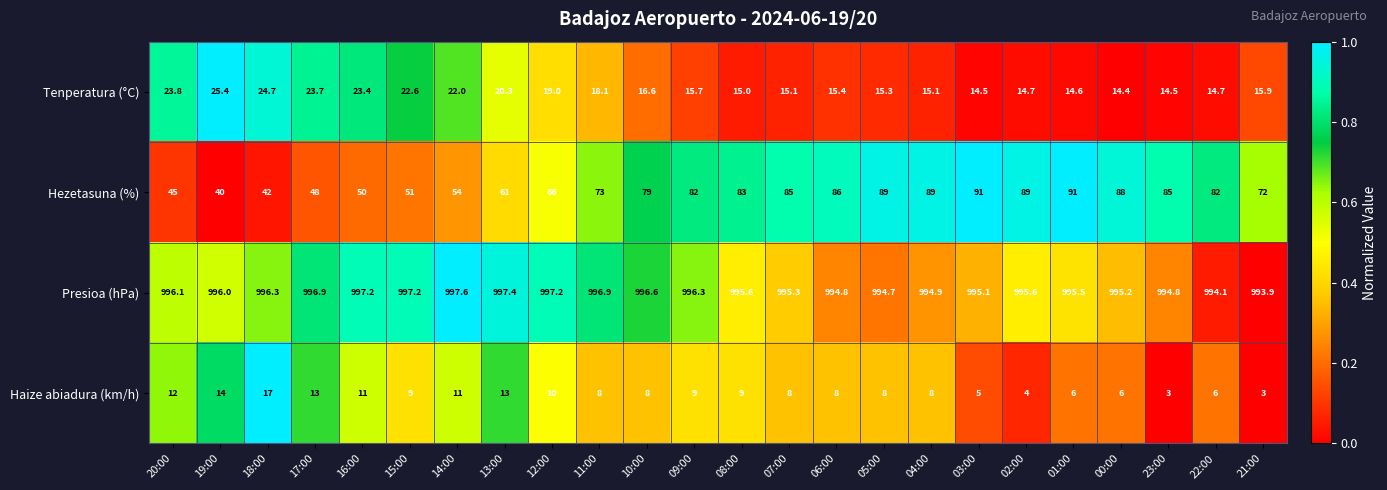

What is the total value across all series at 18:00?

1080.0